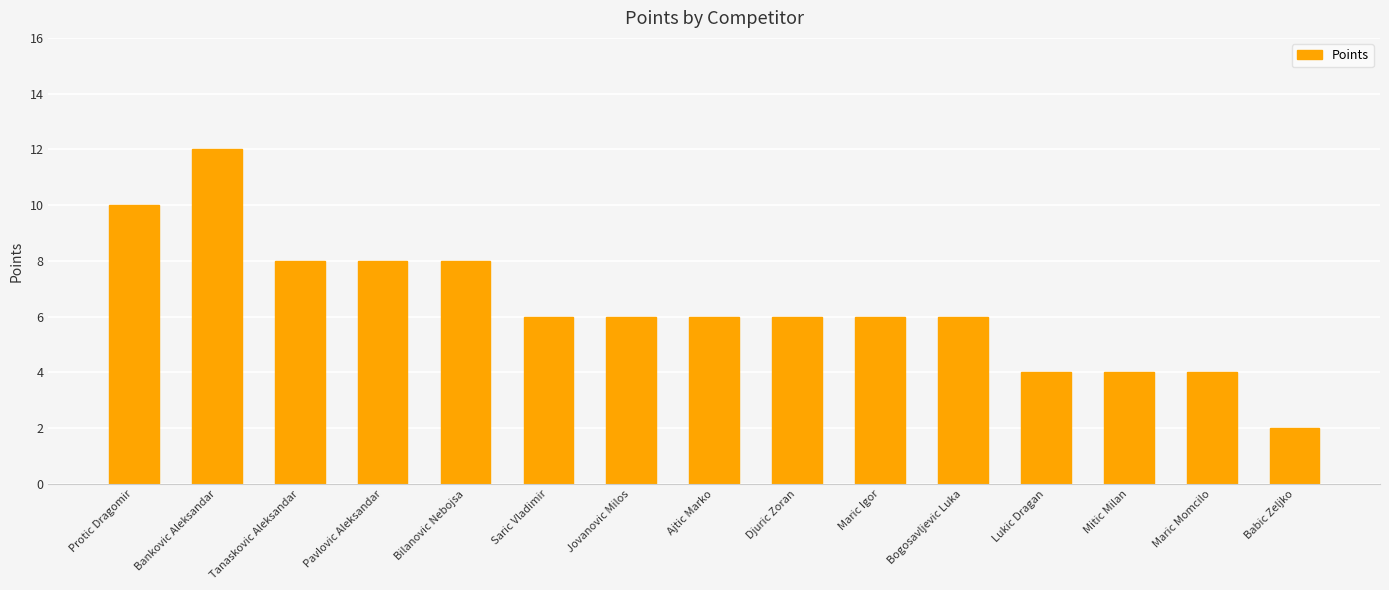

Which category has the highest value across all series?

Bankovic Aleksandar